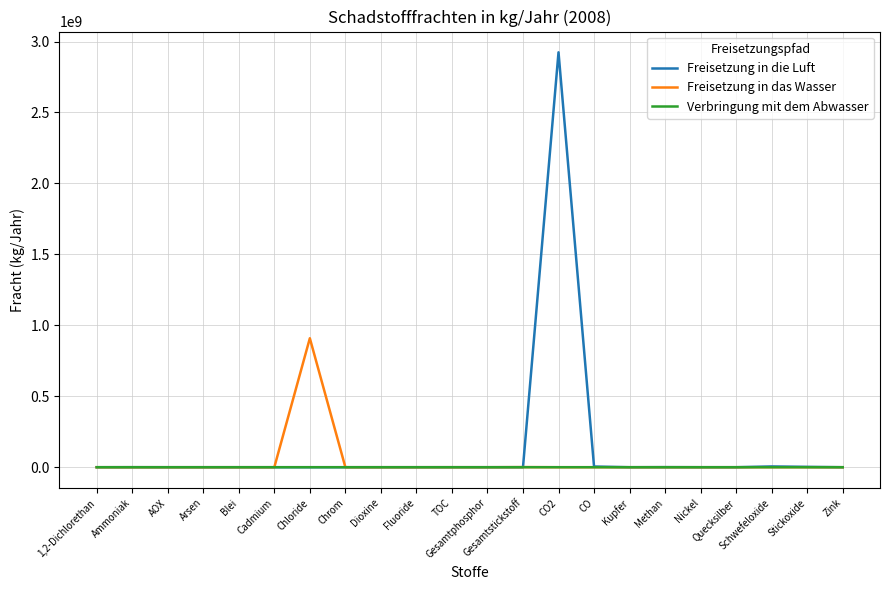

What is the difference between the Freisetzung in die Luft values at Fluoride and Quecksilber?

199